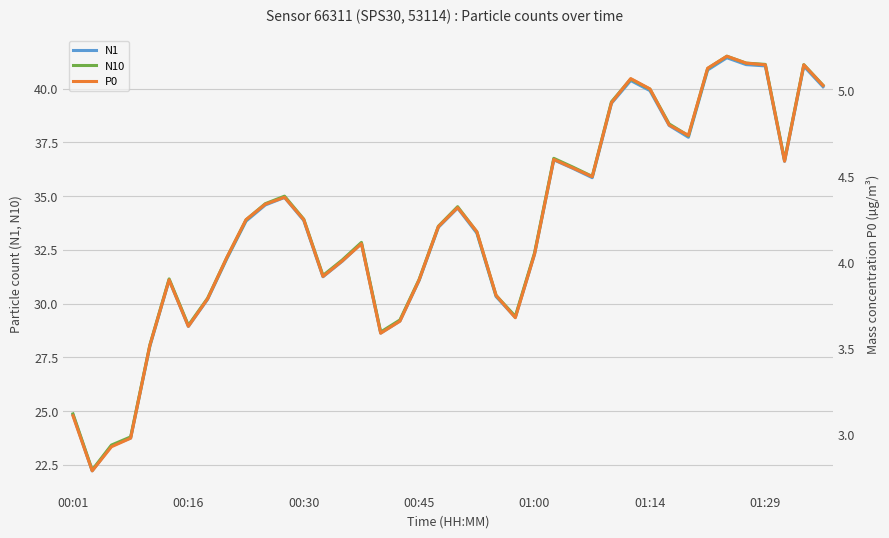

True or false: N10 and P0 intersect in this chart.

False